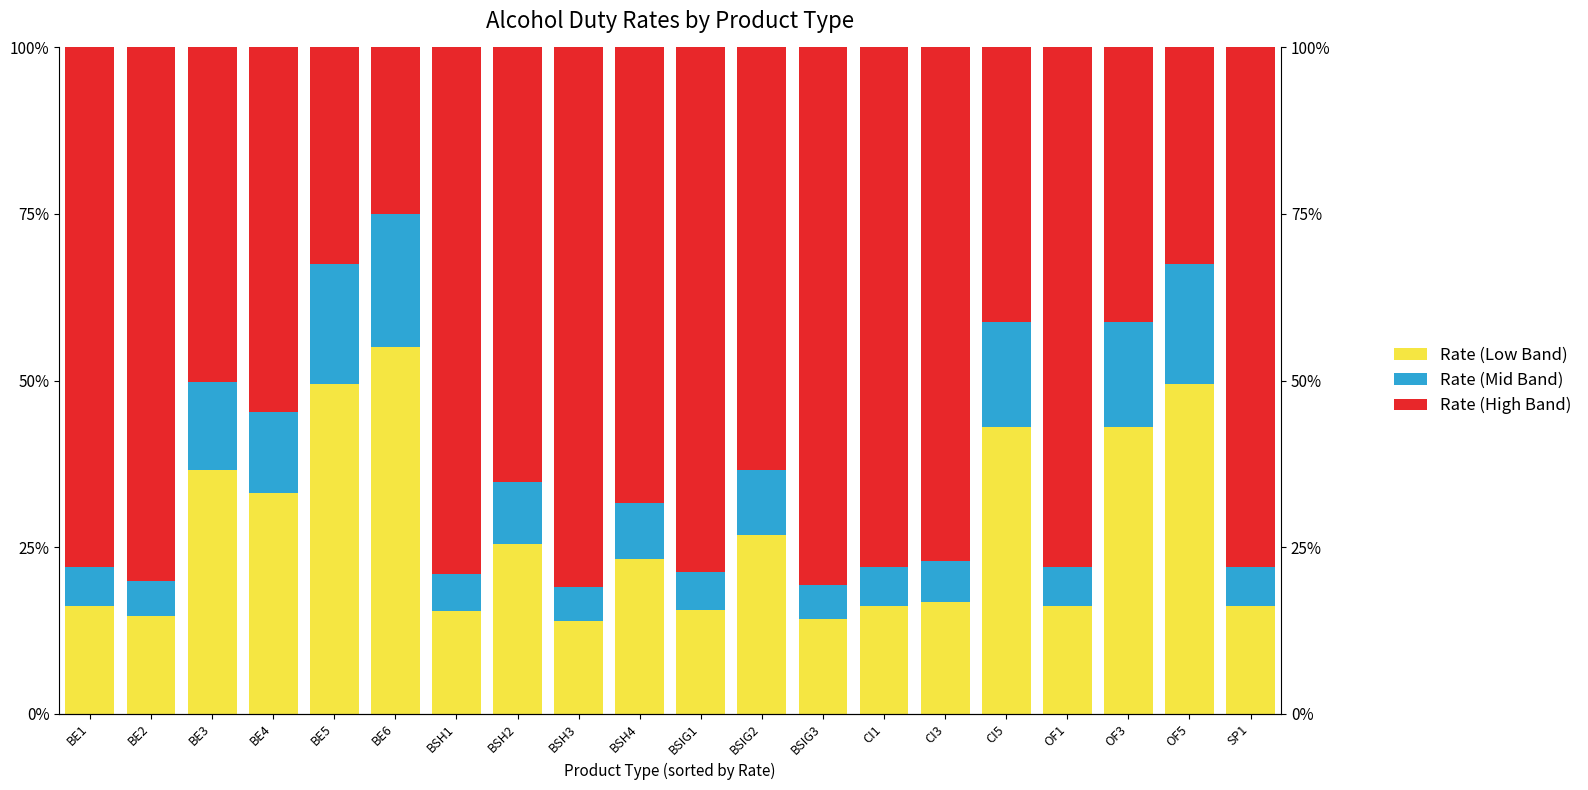

Reading left to right, extract all data points from this chart.

Rate (Low Band): 0.2	0.1	0.4	0.3	0.5	0.6	0.2	0.3	0.1	0.2	0.2	0.3	0.1	0.2	0.2	0.4	0.2	0.4	0.5	0.2
Rate (Mid Band): 0.1	0.1	0.1	0.1	0.2	0.2	0.1	0.1	0.1	0.1	0.1	0.1	0.1	0.1	0.1	0.2	0.1	0.2	0.2	0.1
Rate (High Band): 0.8	0.8	0.5	0.5	0.3	0.2	0.8	0.7	0.8	0.7	0.8	0.6	0.8	0.8	0.8	0.4	0.8	0.4	0.3	0.8